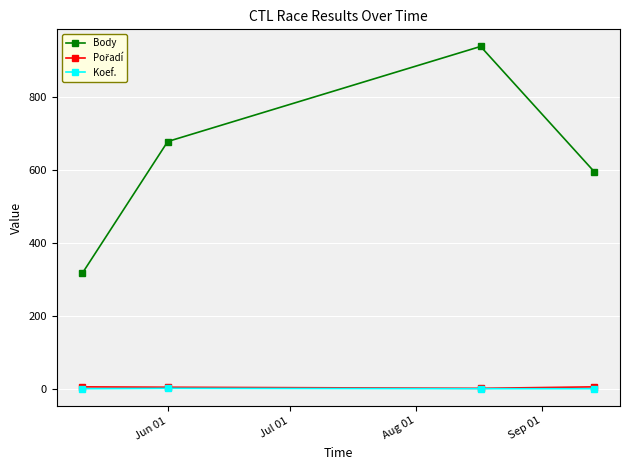

Which series has the widest spread of values?

Body